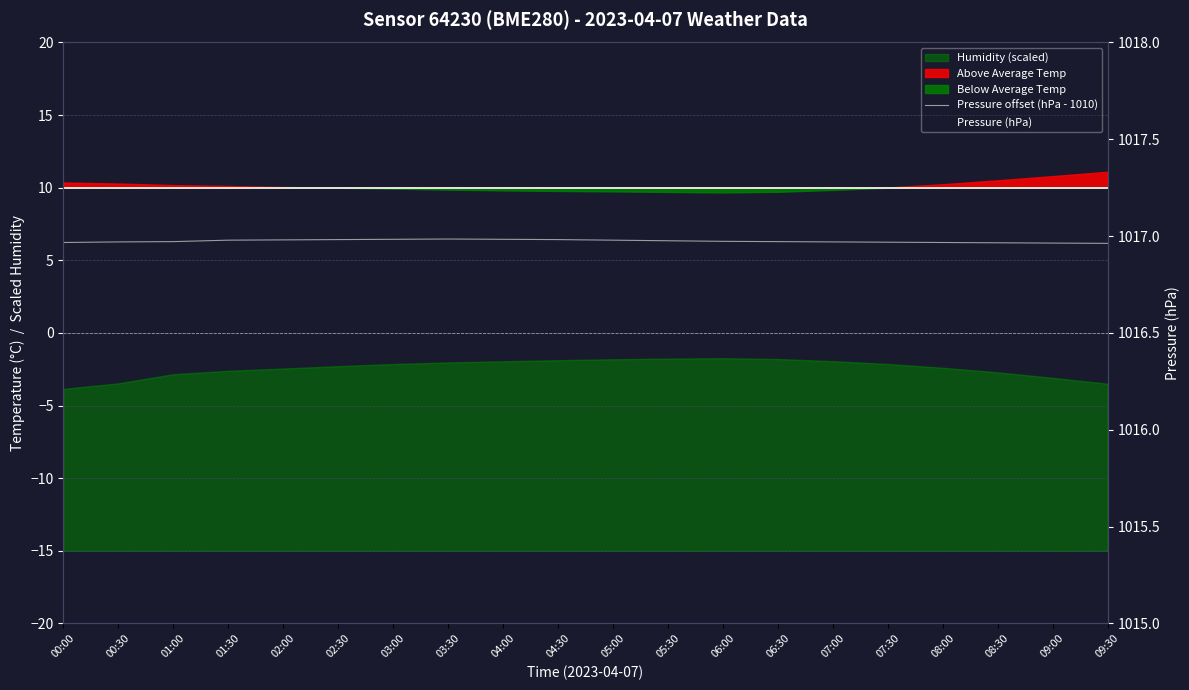

How many lines are shown in the chart?

2